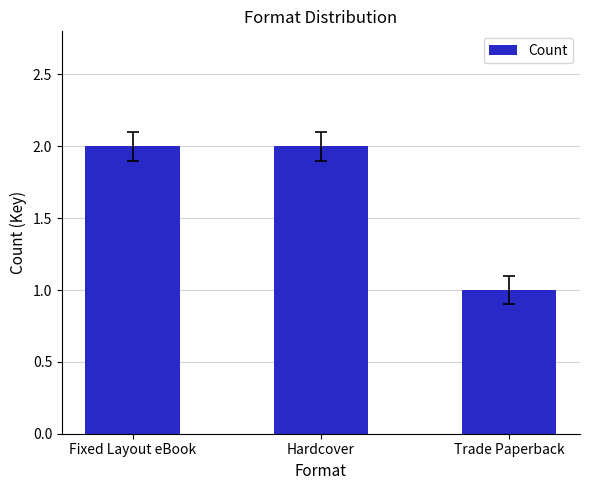

At which category does the chart reach its minimum across all series?

Trade Paperback